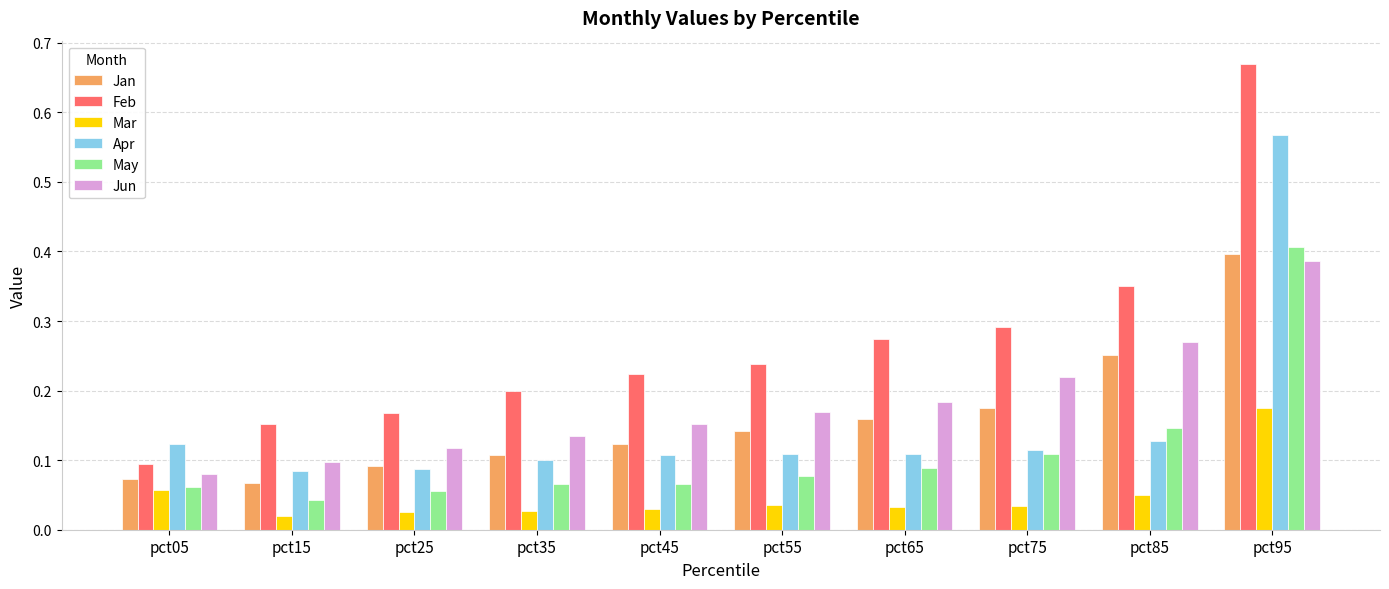

What is the spread (max minus min) of values at pct95?

0.5